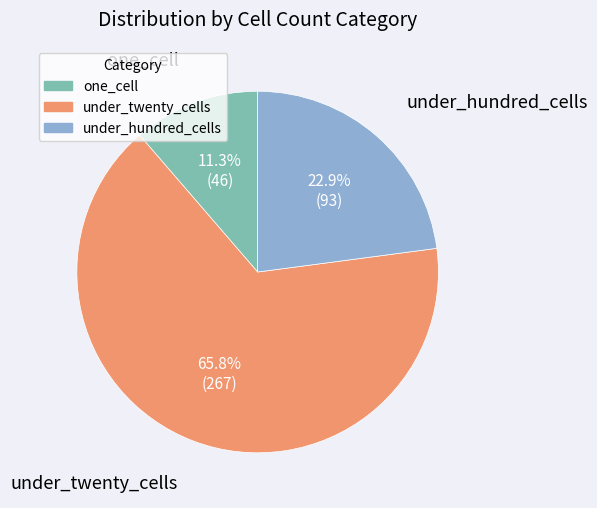

To the nearest percent, what is the difference between the largest and smallest slice percentages?

54%